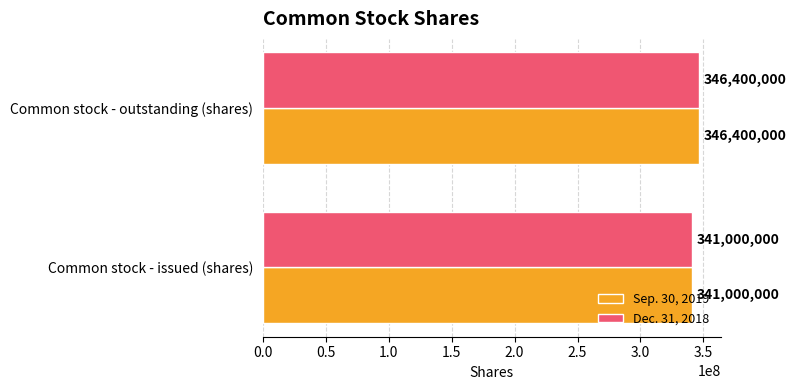

Is the value of Dec. 31, 2018 at Common stock - outstanding (shares) greater than the value of Sep. 30, 2019 at Common stock - issued (shares)?

Yes